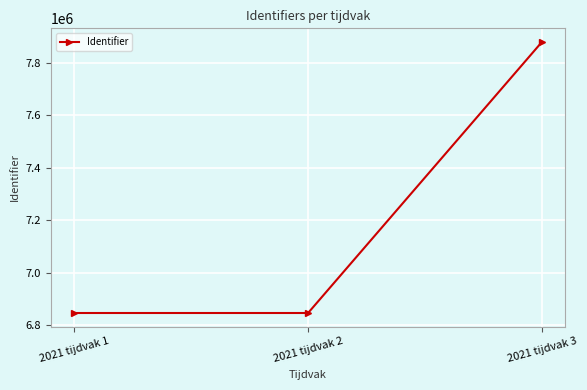

Which label corresponds to the largest value in the chart?

2021 tijdvak 3